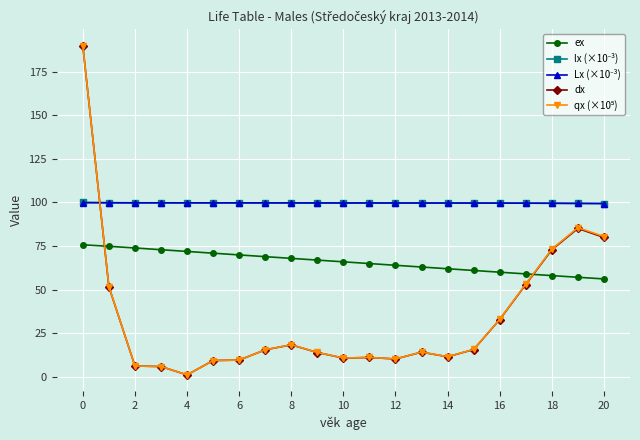

What is the value of the ex point at the 15th from the left?

61.9